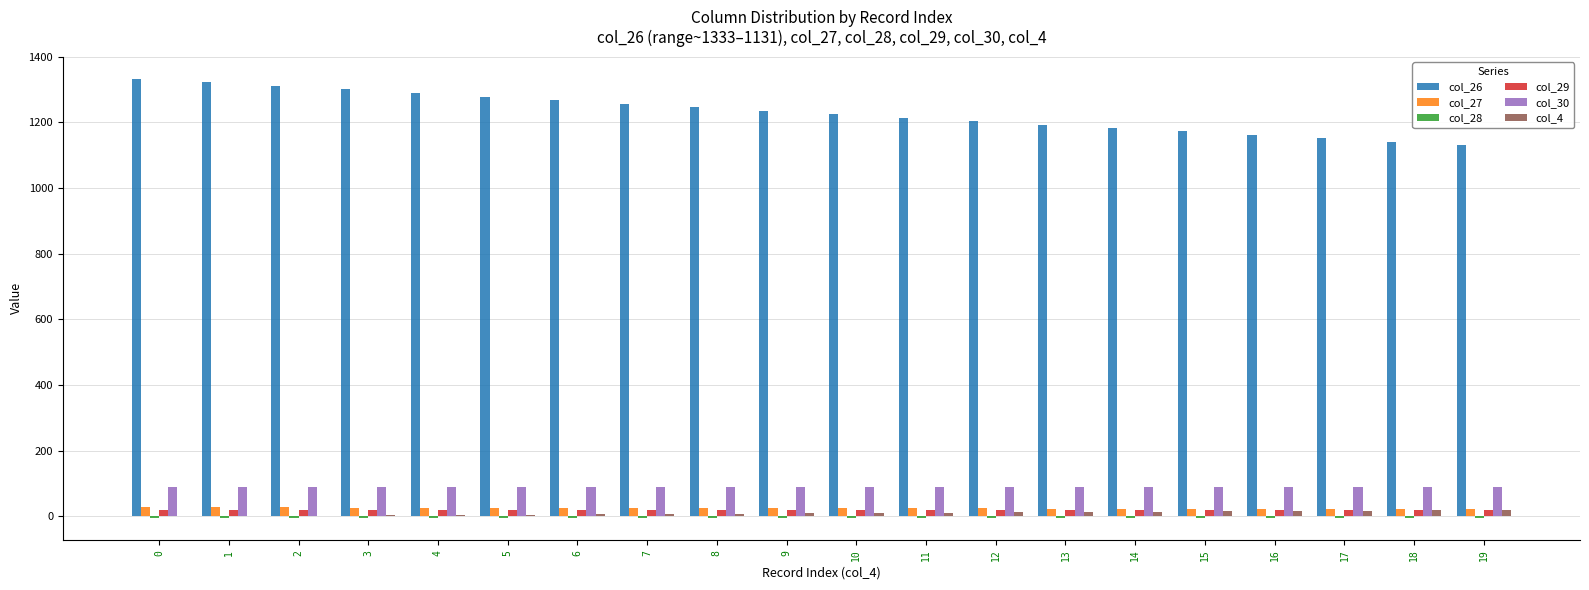

Is the value of col_30 at 15 greater than the value of col_27 at 18?

Yes